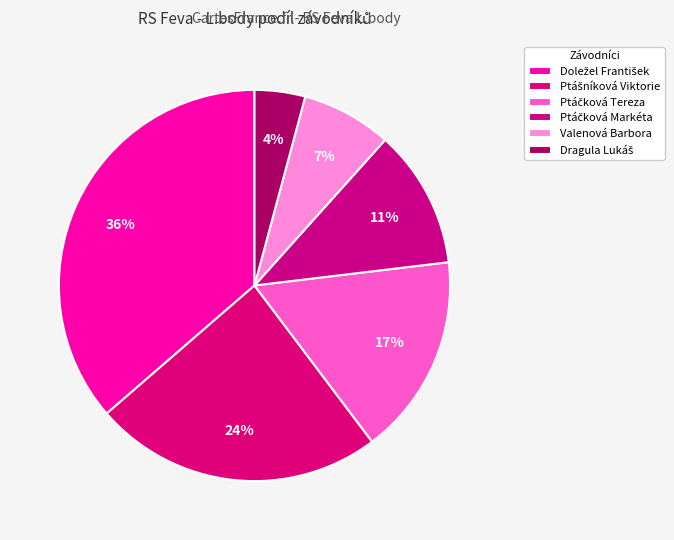

Which slice is the largest?

Doležel František
(2006)